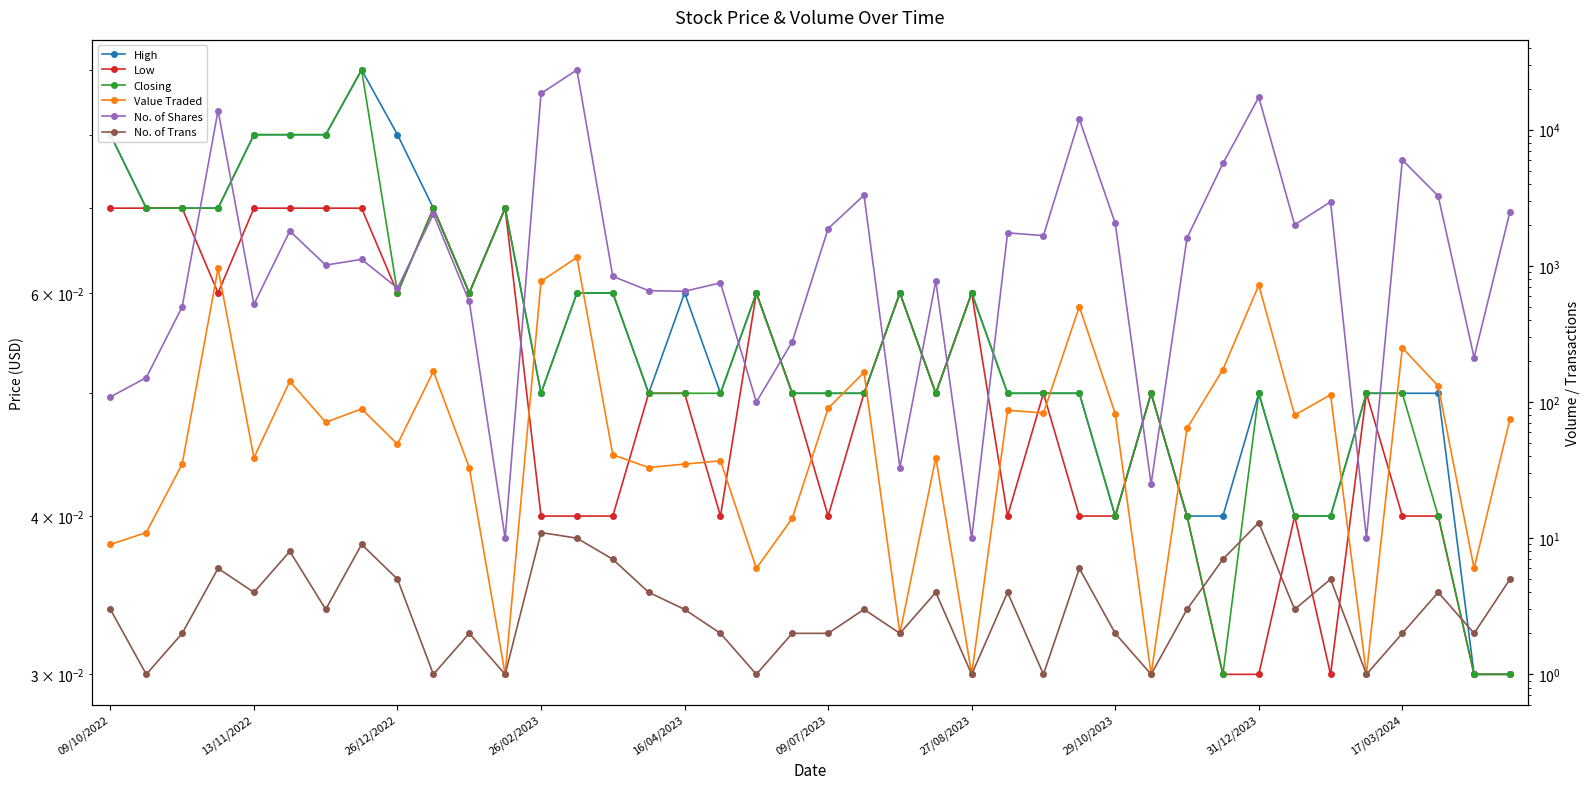

At which category is the sum across all series the highest?

13